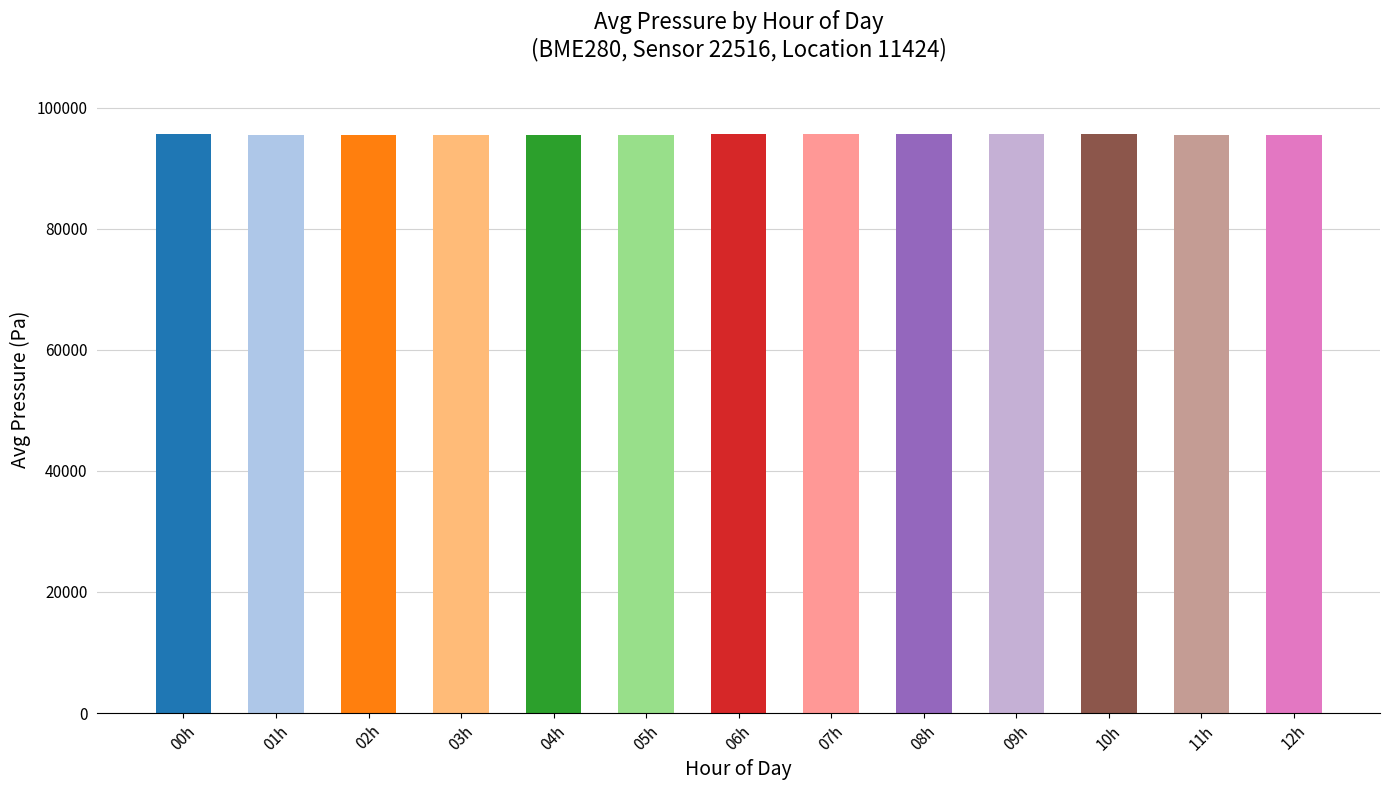

What is the value of the 1st bar from the left?

95579.6